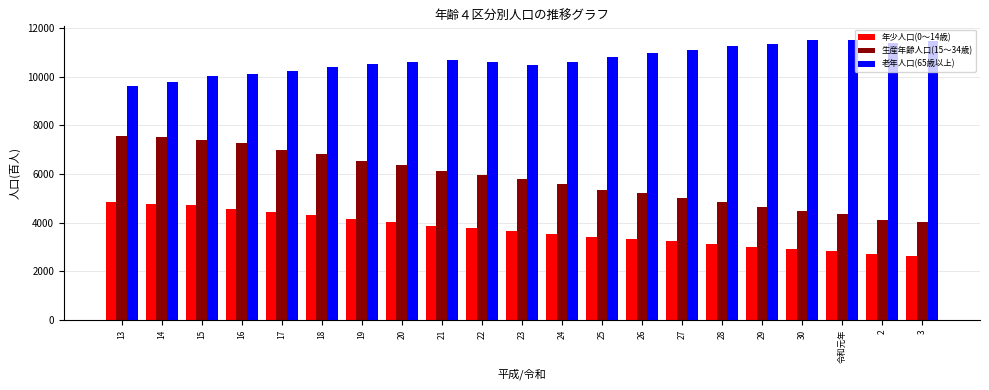

At 21, list the series in order from largest to smallest.

老年人口(65歳以上), 生産年齢人口(15～34歳), 年少人口(0～14歳)